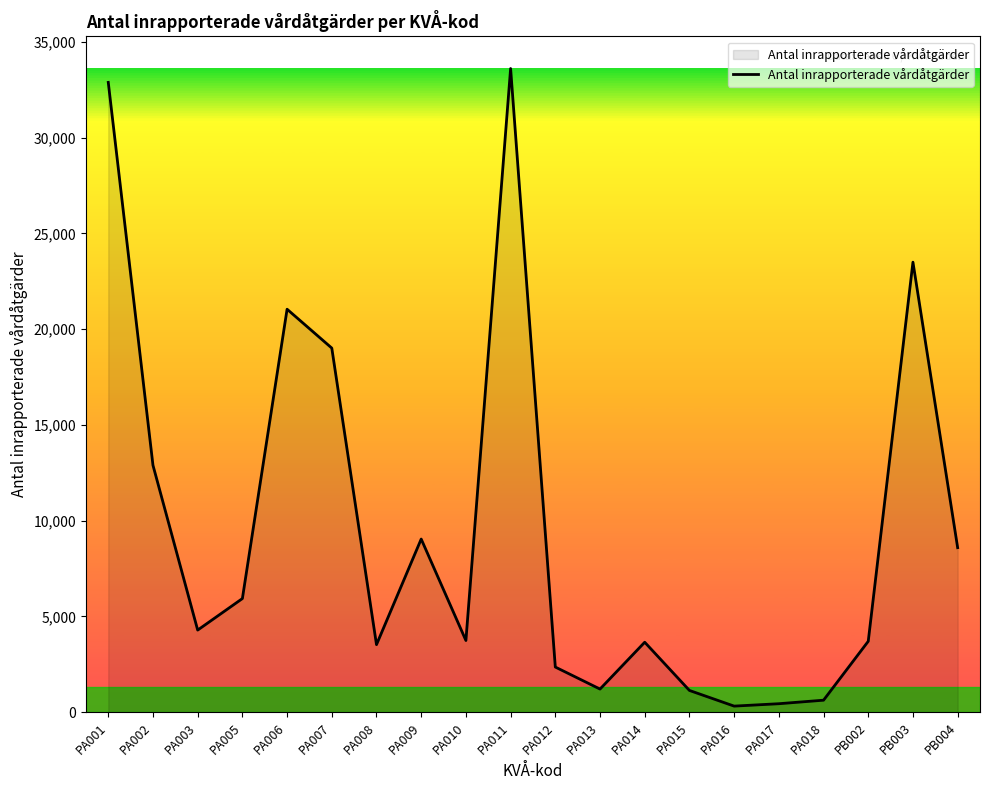

How many lines are shown in the chart?

1